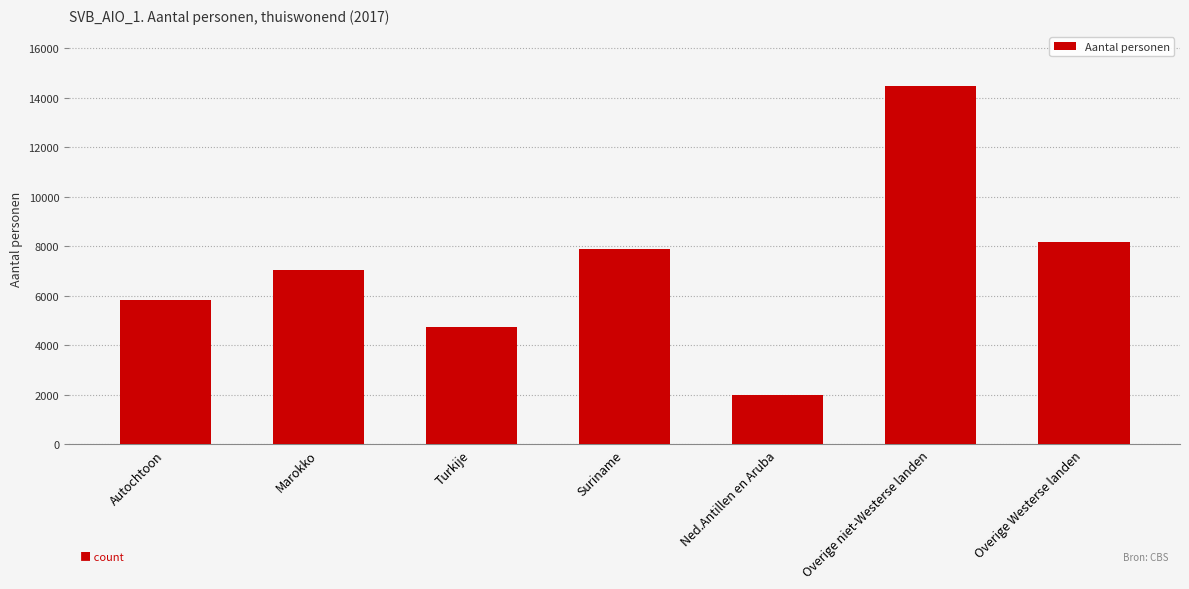

What is the average value?

7166